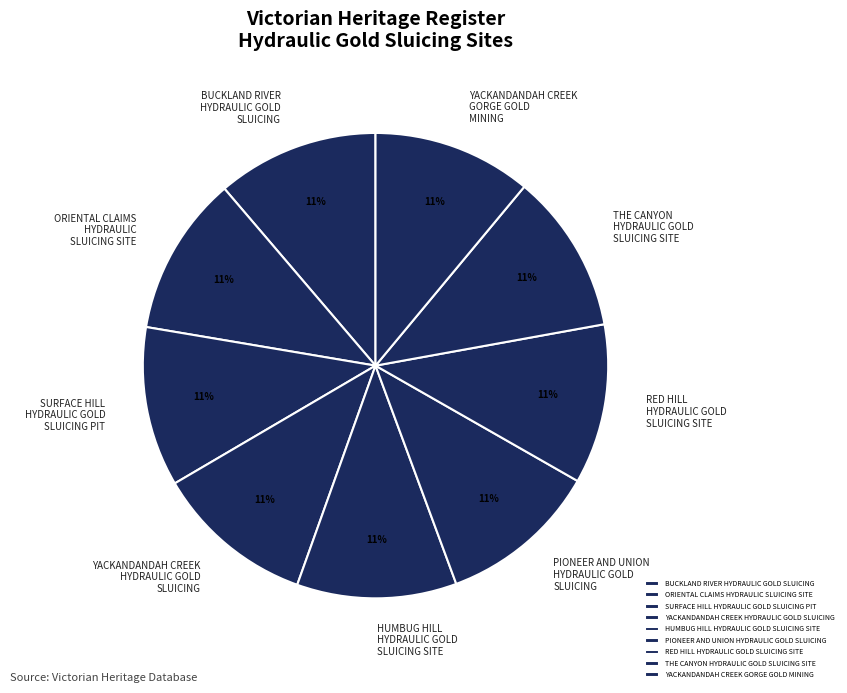

To the nearest percent, what is the average slice percentage?

11%